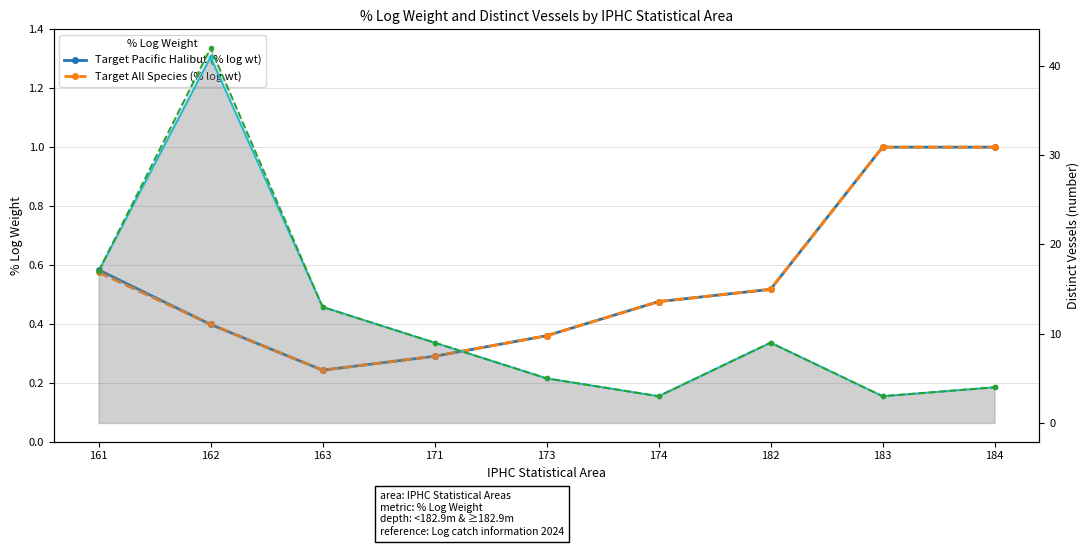

How many categories are shown in the chart?

9